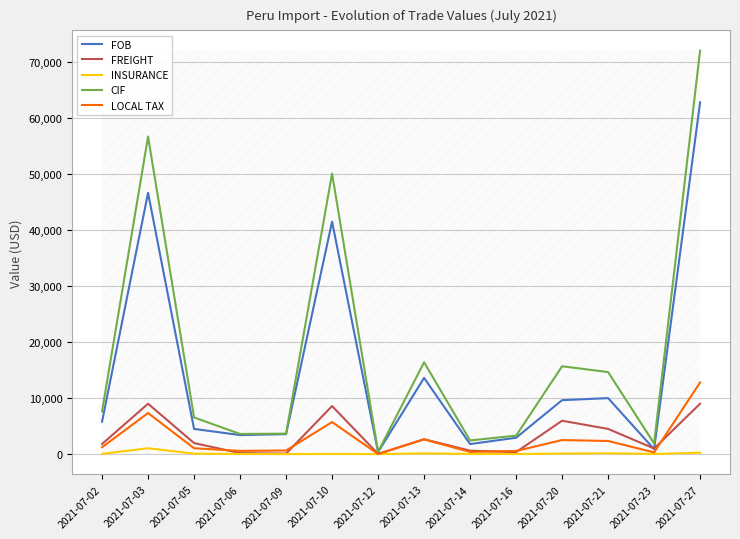

True or false: INSURANCE has more than 2 points higher than both neighbors.

True